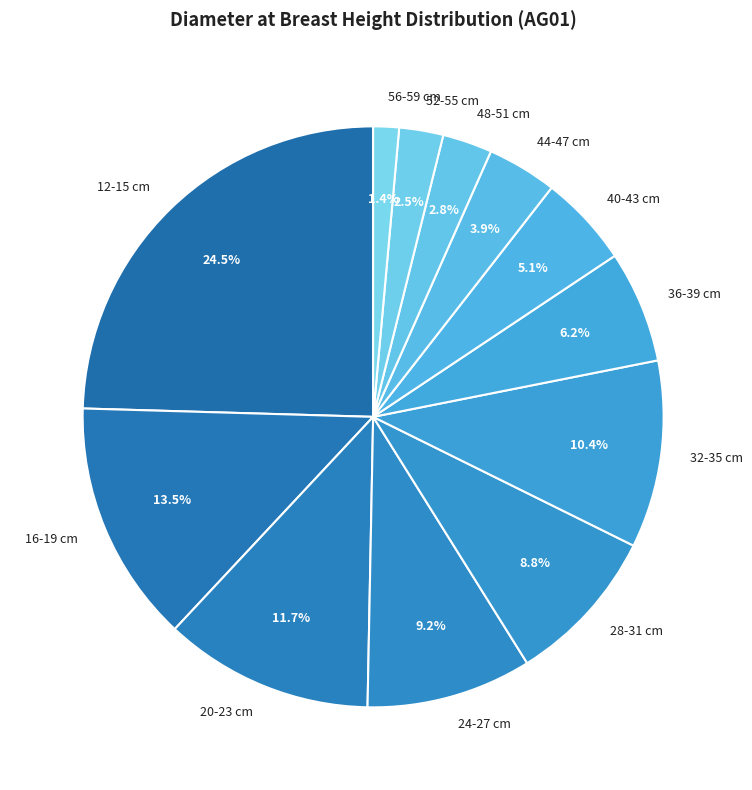

Is the sum of 52-55 cm and 40-43 cm greater than half?

No